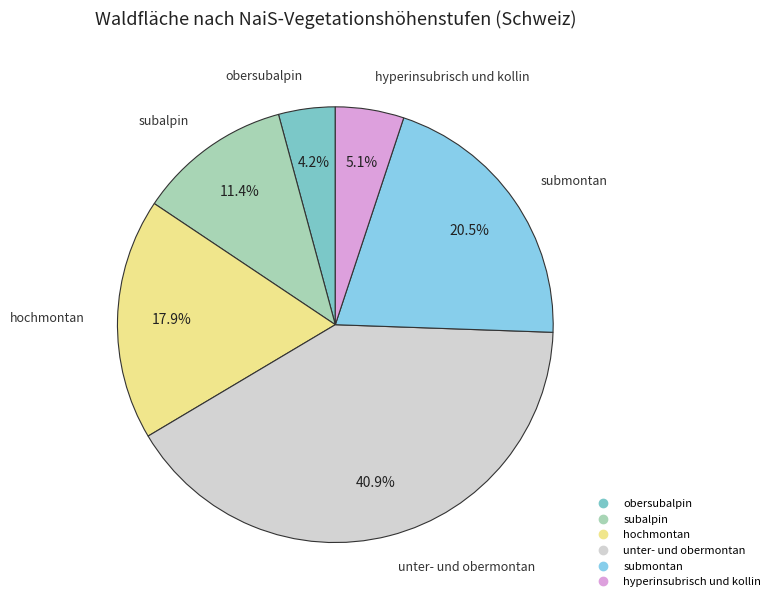

How much of the chart is everything except obersubalpin?

95.8%